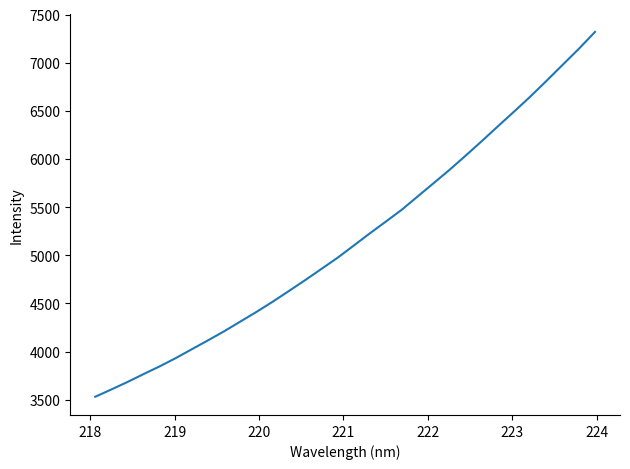

True or false: the data has more than 2 interior local peaks.

False